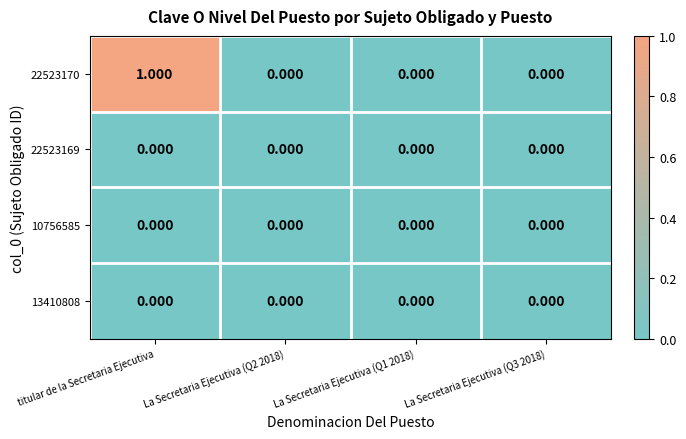

At which category is the sum across all series the highest?

titular de la Secretaria Ejecutiva